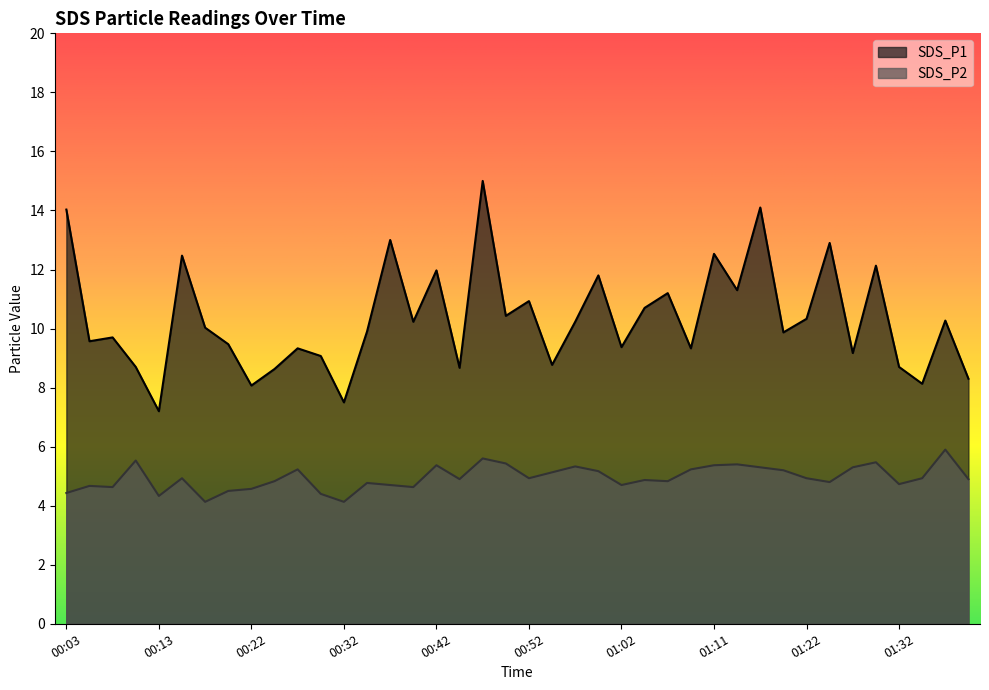

How many values in the SDS_P1 series are below 10?

20